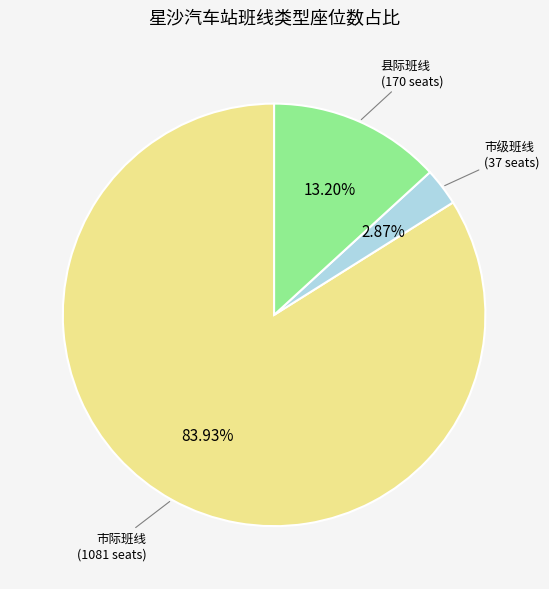

Rank the categories by value from highest to lowest.

市际班线, 县际班线, 市级班线